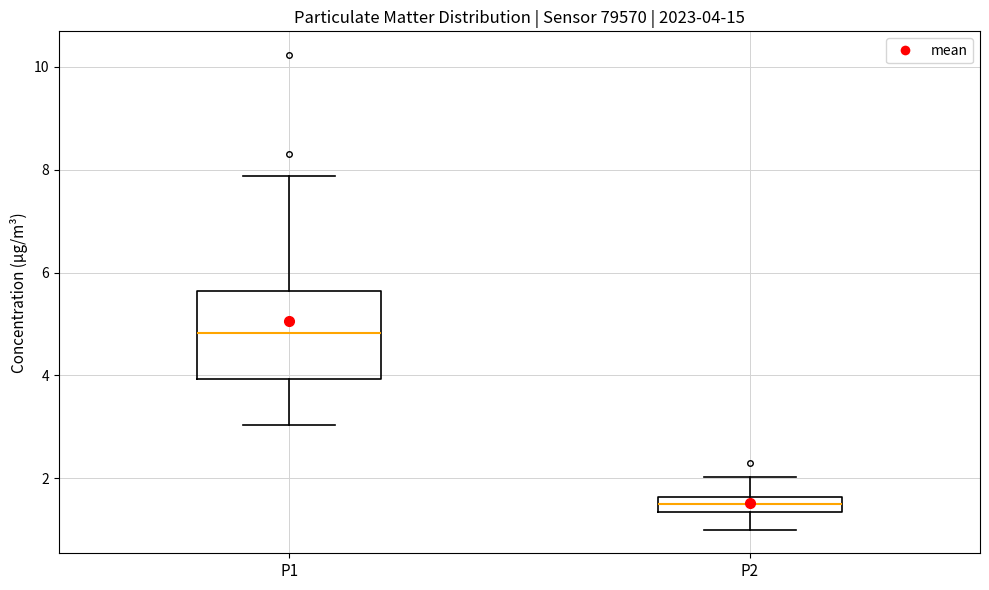

Which box is the tallest, from its lower edge to its upper edge?

P1